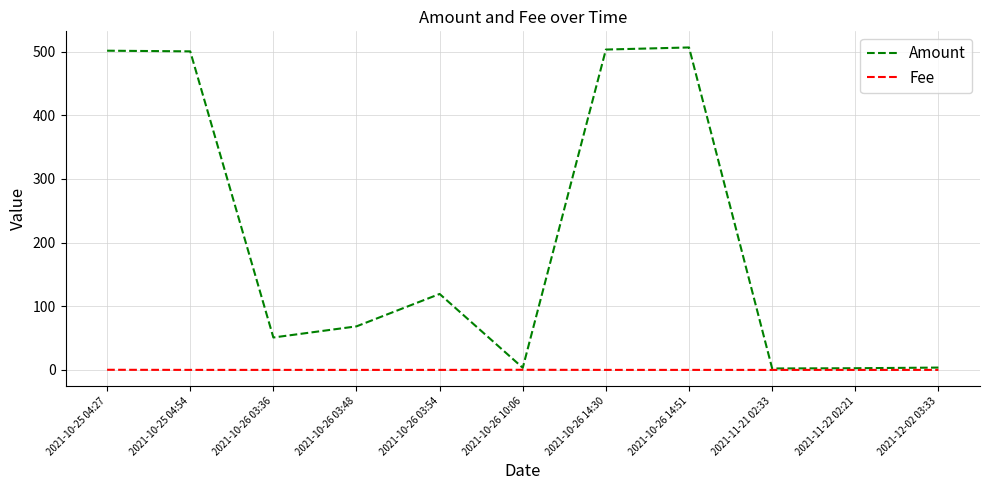

Which series has the largest total across all categories?

Amount